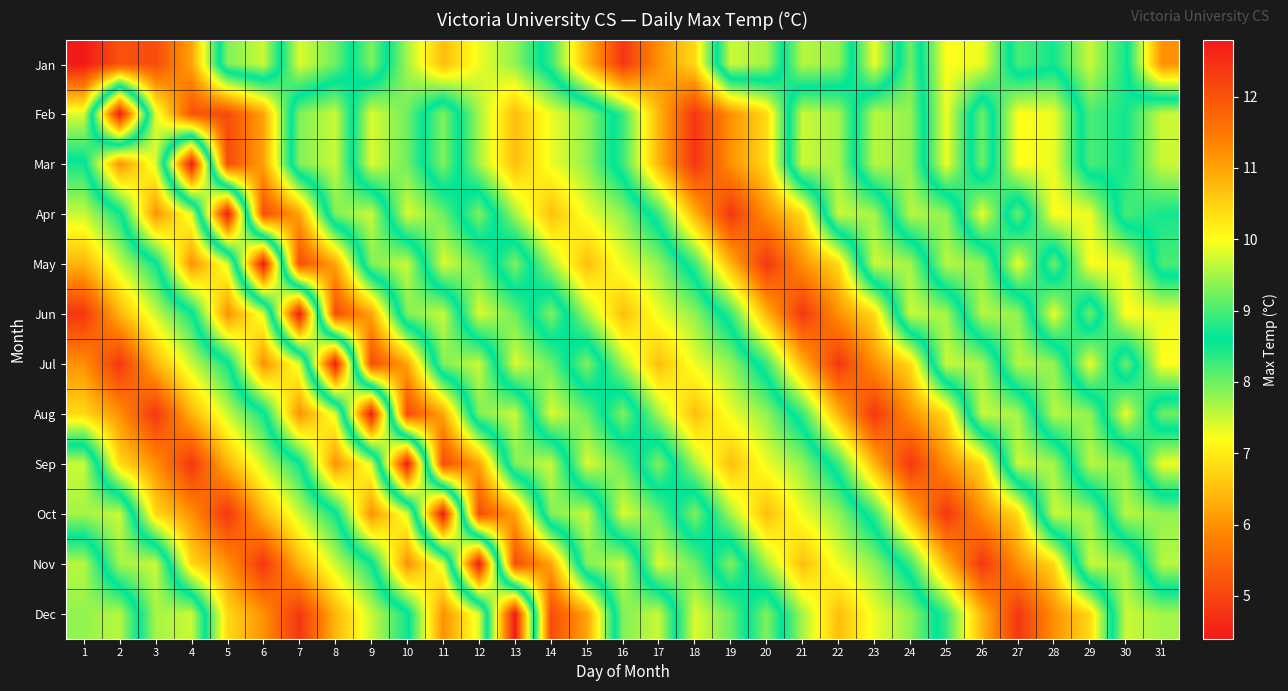

How many distinct data groups are displayed?

12